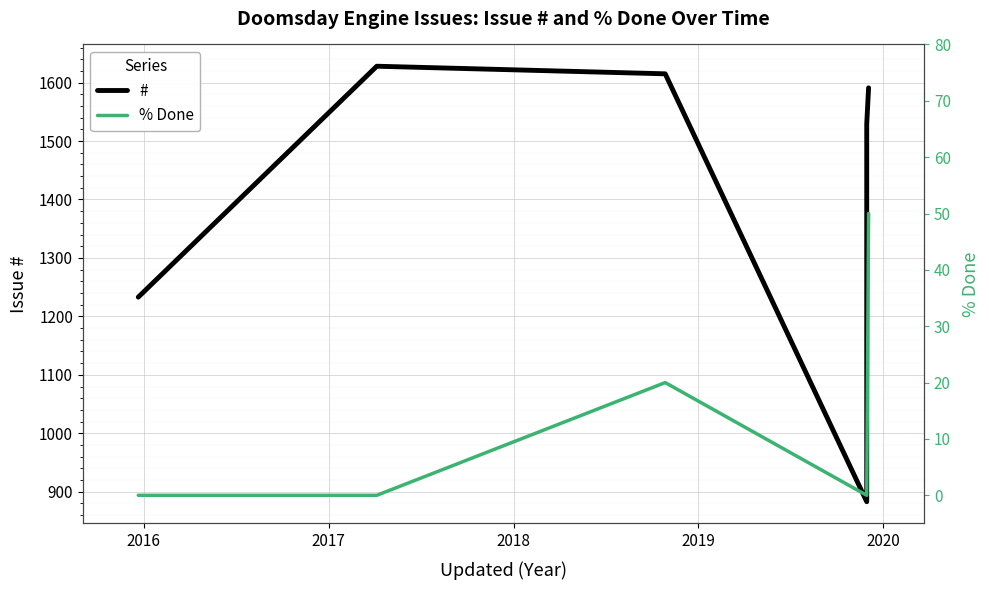

Which series has the largest total across all categories?

#